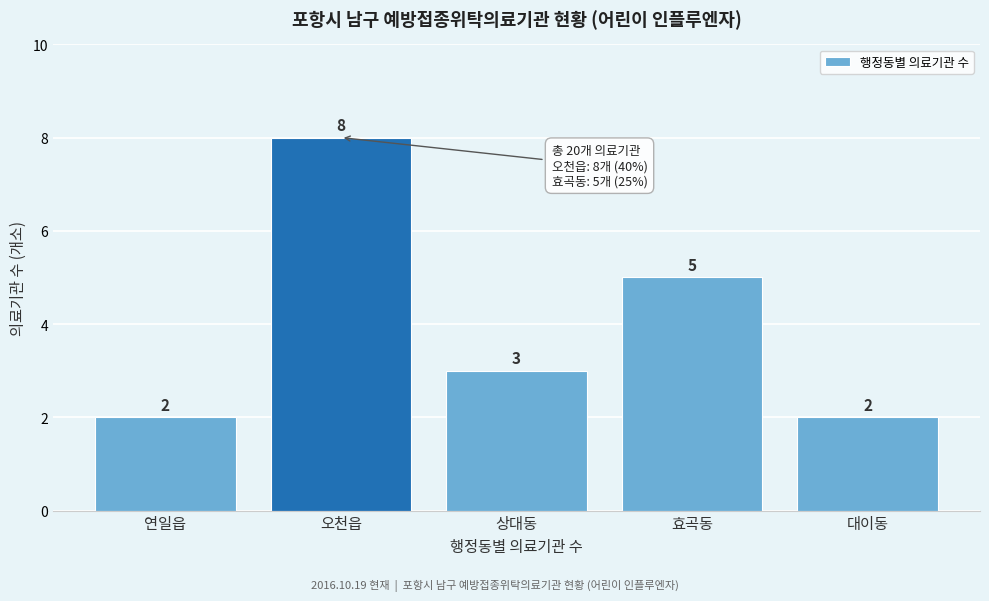

Reading left to right, list all the values displayed in this chart.

연일읍=2	오천읍=8	상대동=3	효곡동=5	대이동=2